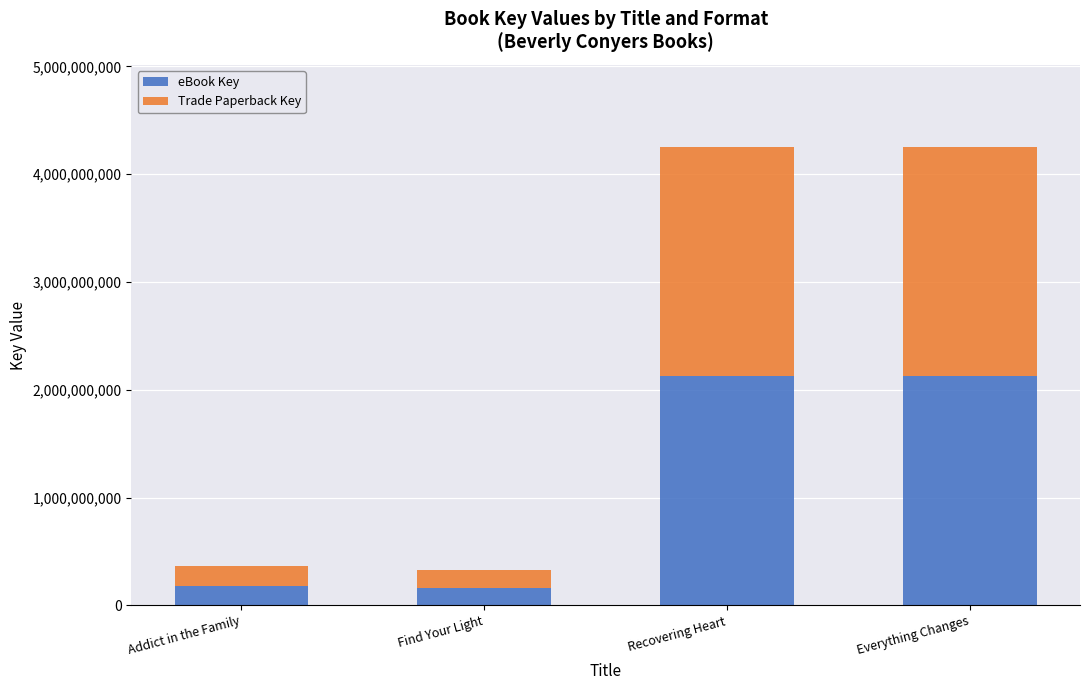

How many bars are there in total?

4